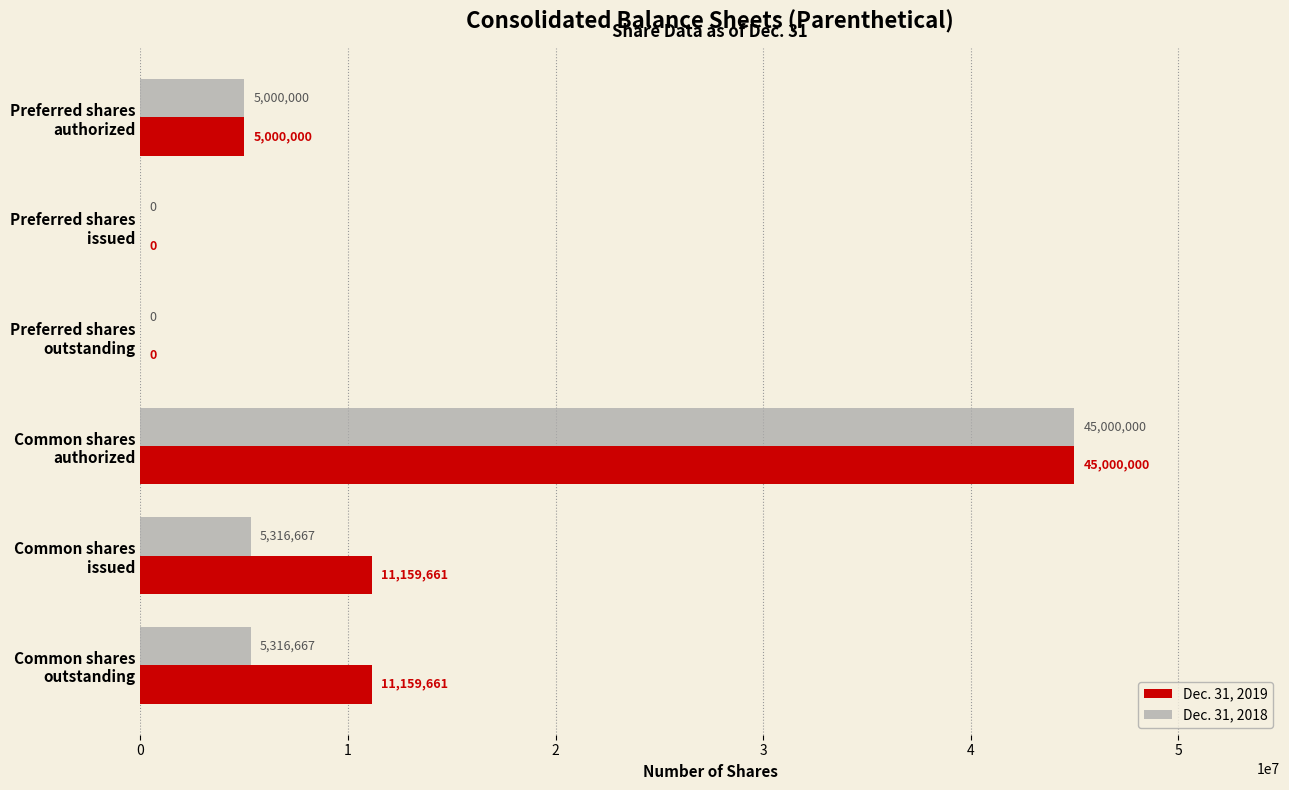

Which series has the largest total across all categories?

Dec. 31, 2019